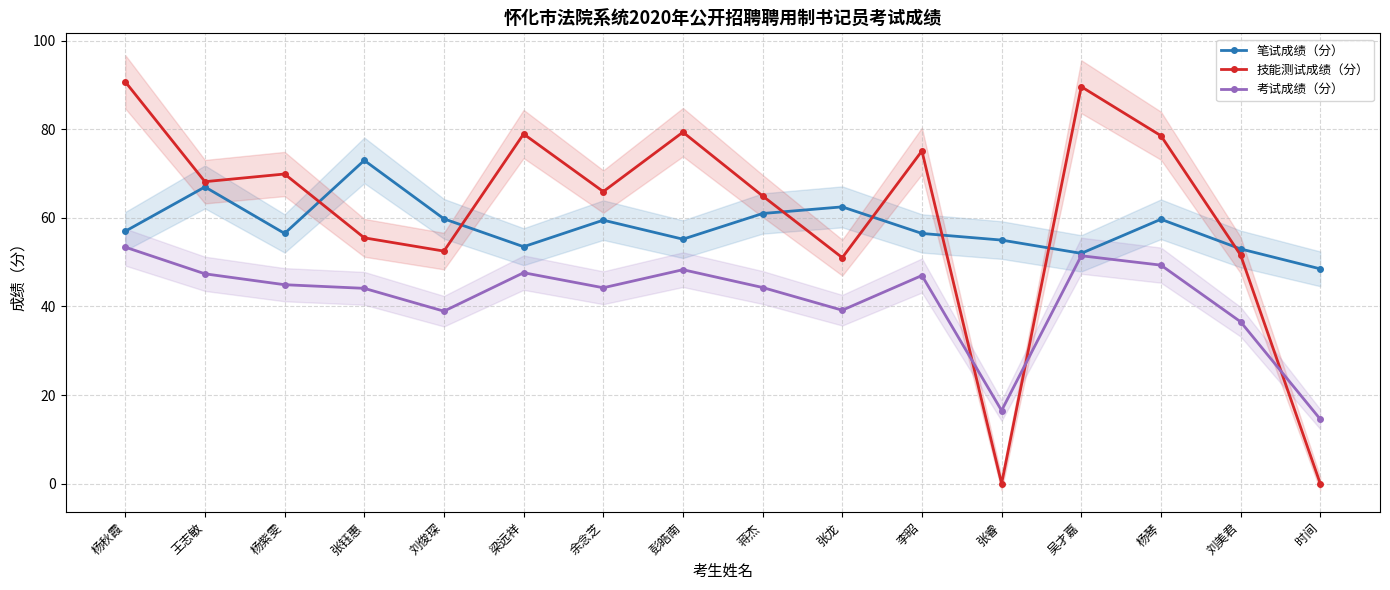

Where do 考试成绩（分） and 技能测试成绩（分） first cross each other?

李昭 and 张睿